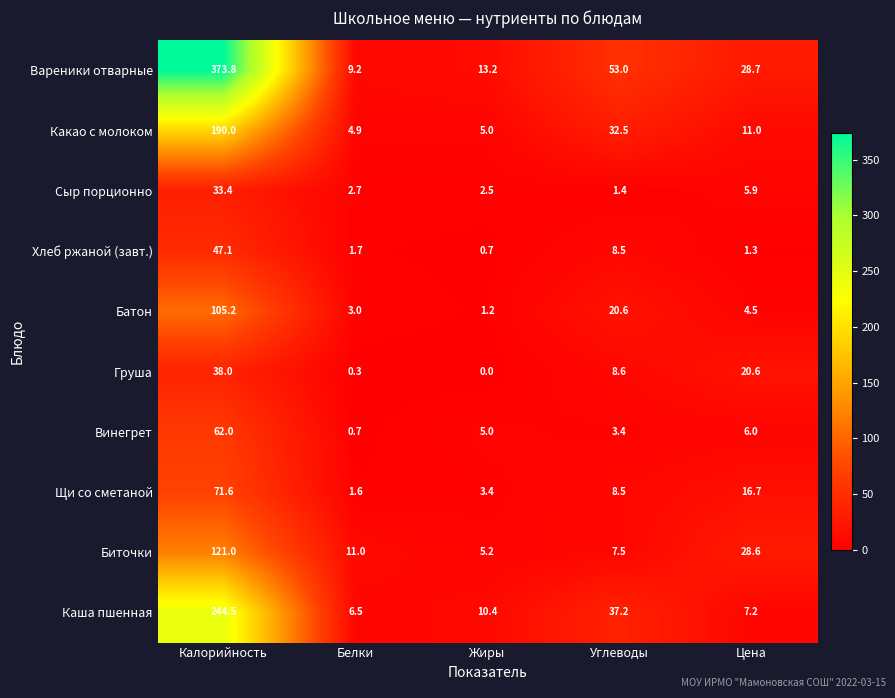

What is the average value of the Сыр порционно series?

9.2